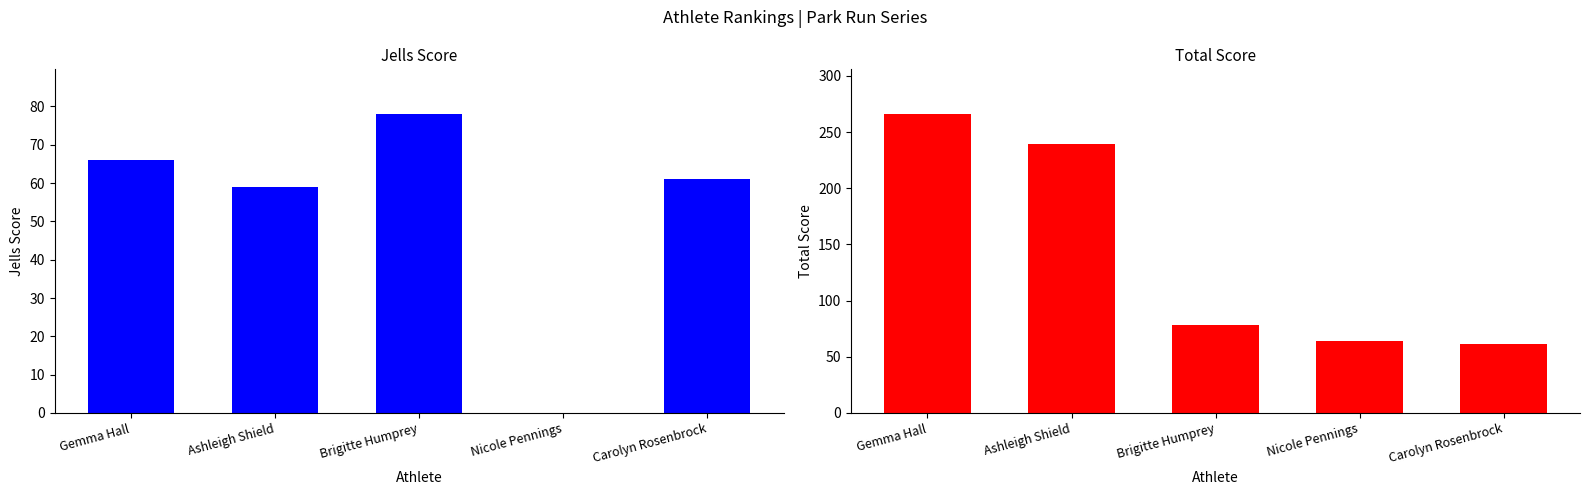

Count the number of data series in this chart.

2